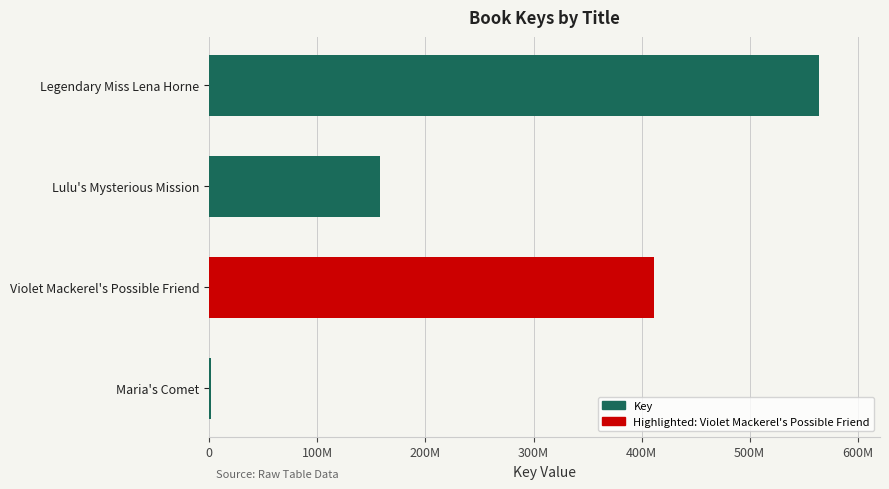

Are the bars horizontal?

Yes